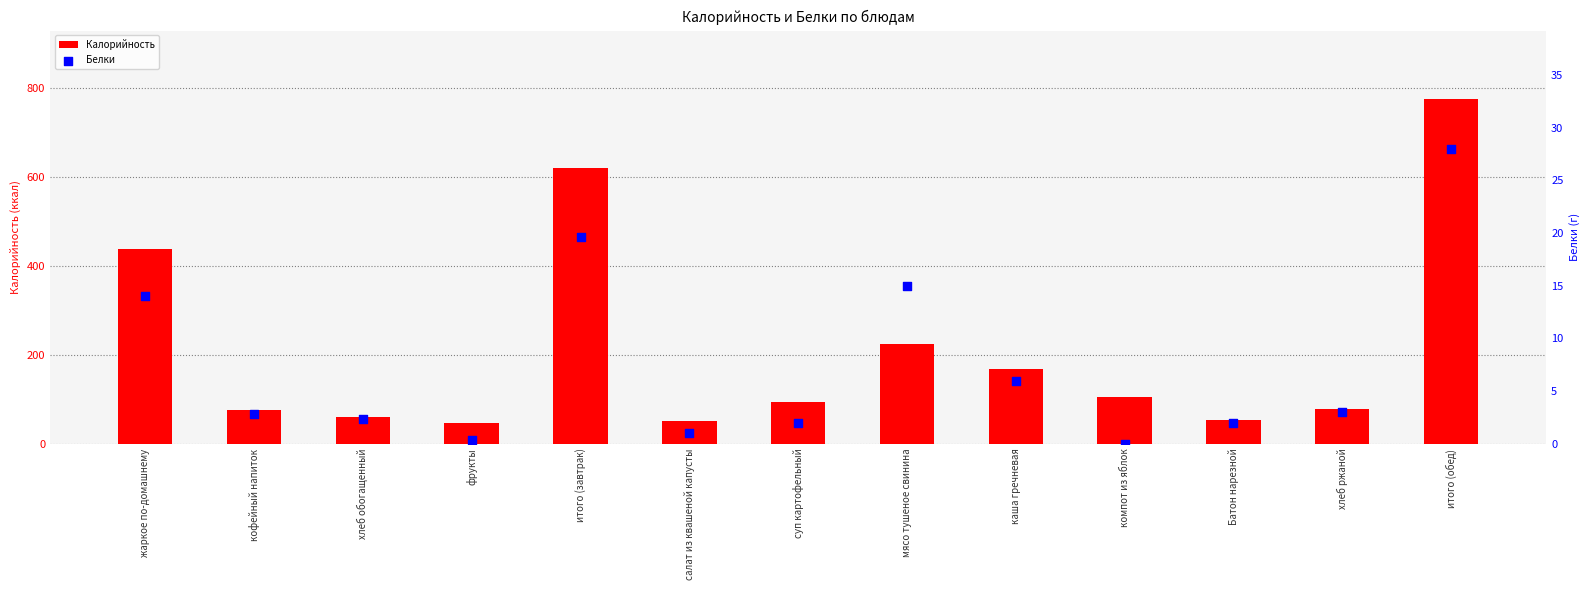

Which series contains the lowest Y value?

Белки